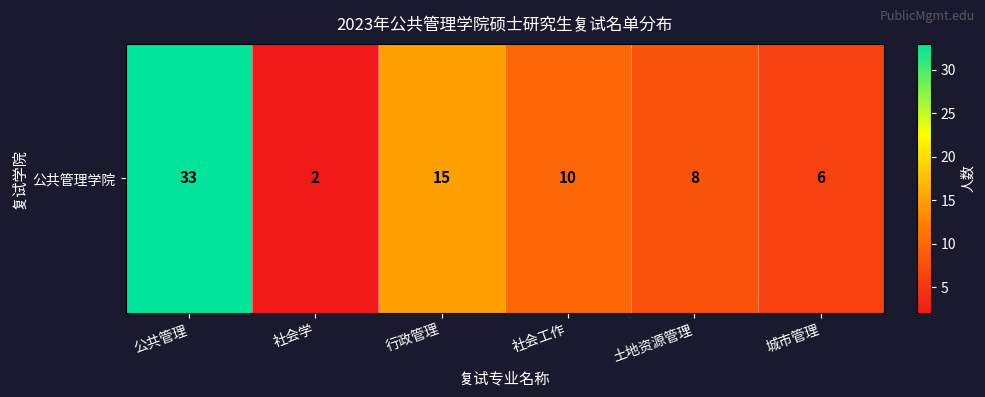

Is it true that the value at 土地资源管理 is 8?

True